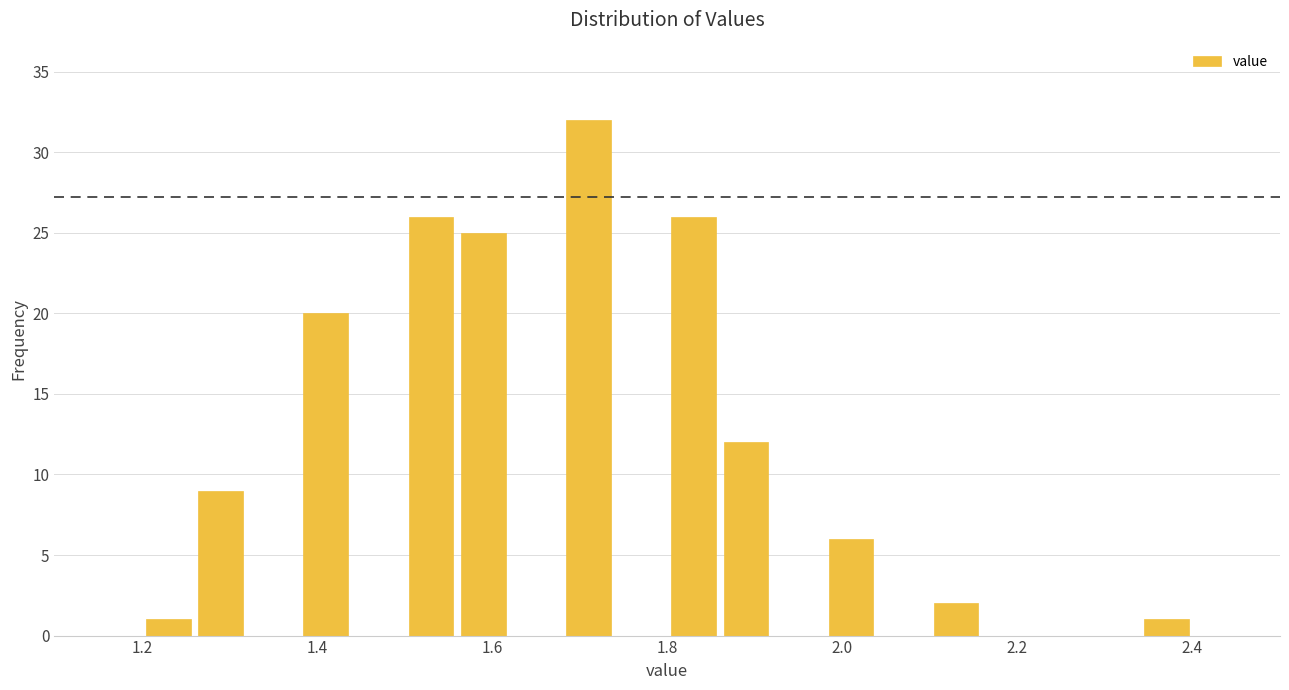

Read against the x-axis, roughly where is the centre of the tallest bar?

1.72